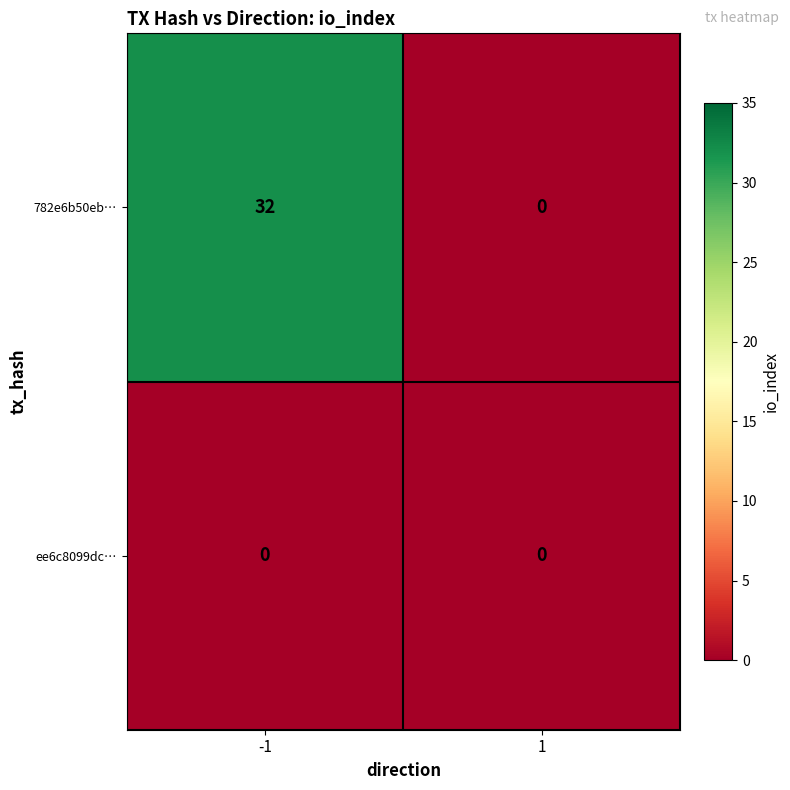

What is the total value across all series at -1?

32